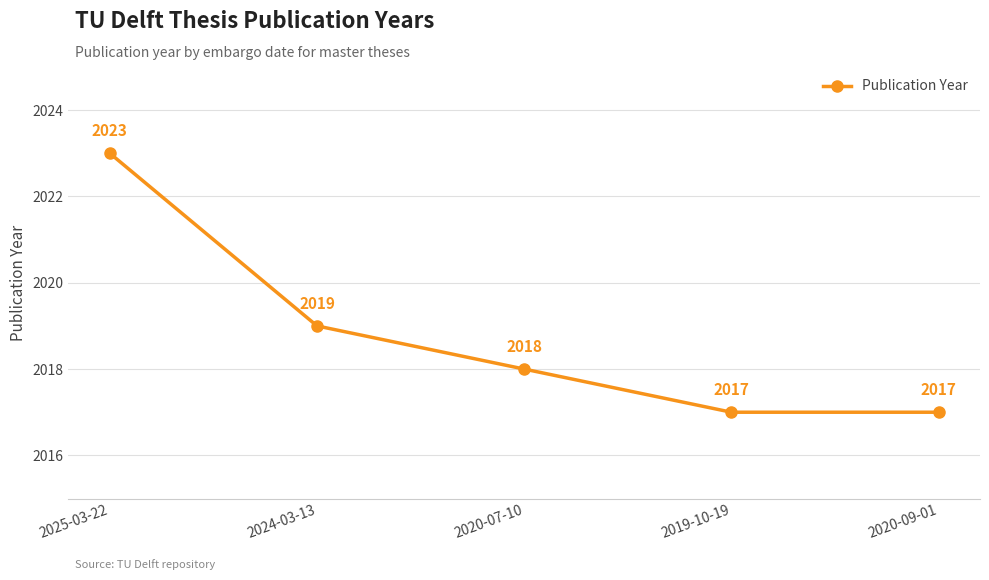

Reading left to right, extract all data points from this chart.

2023	2019	2018	2017	2017